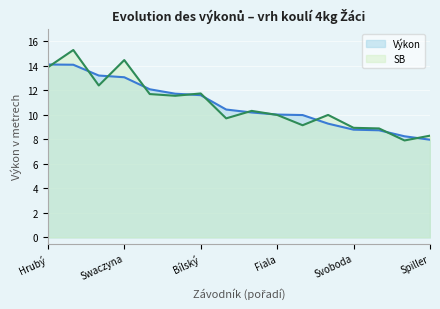

How many lines are shown in the chart?

2